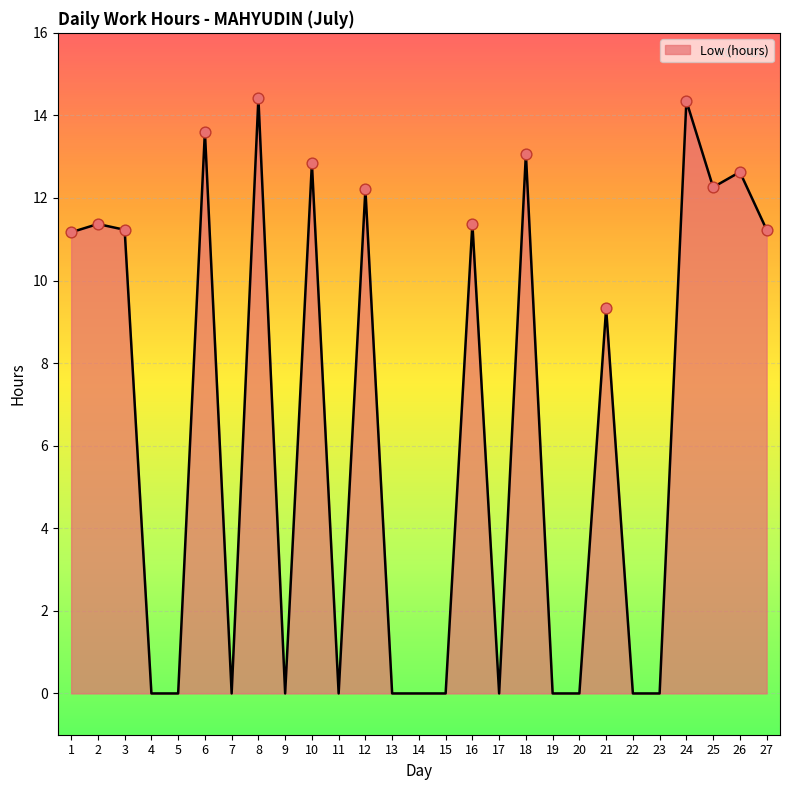

Which has a higher value, 24 or 21?

24